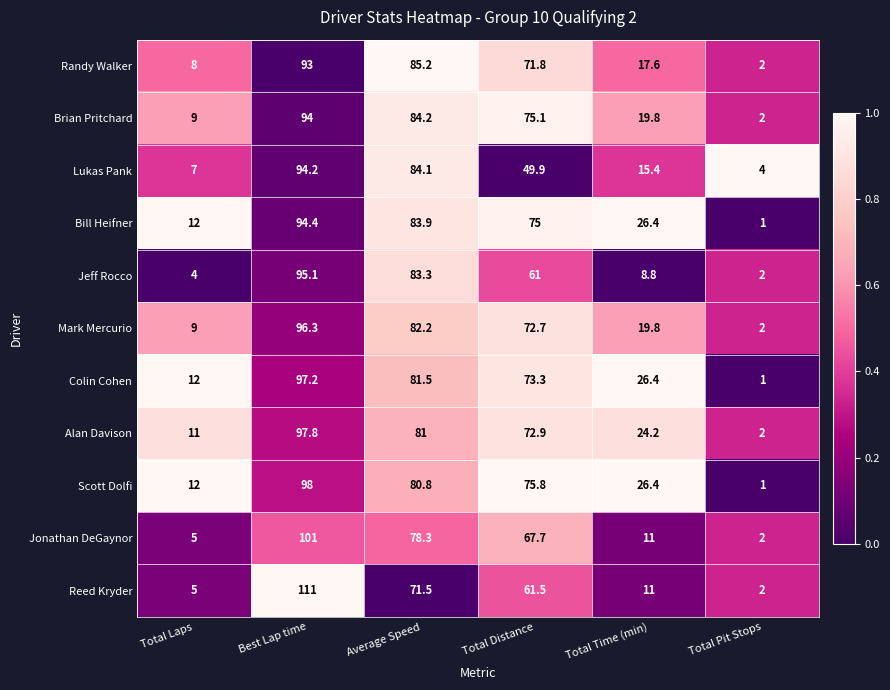

Which series has the largest range (max minus min)?

Reed Kryder